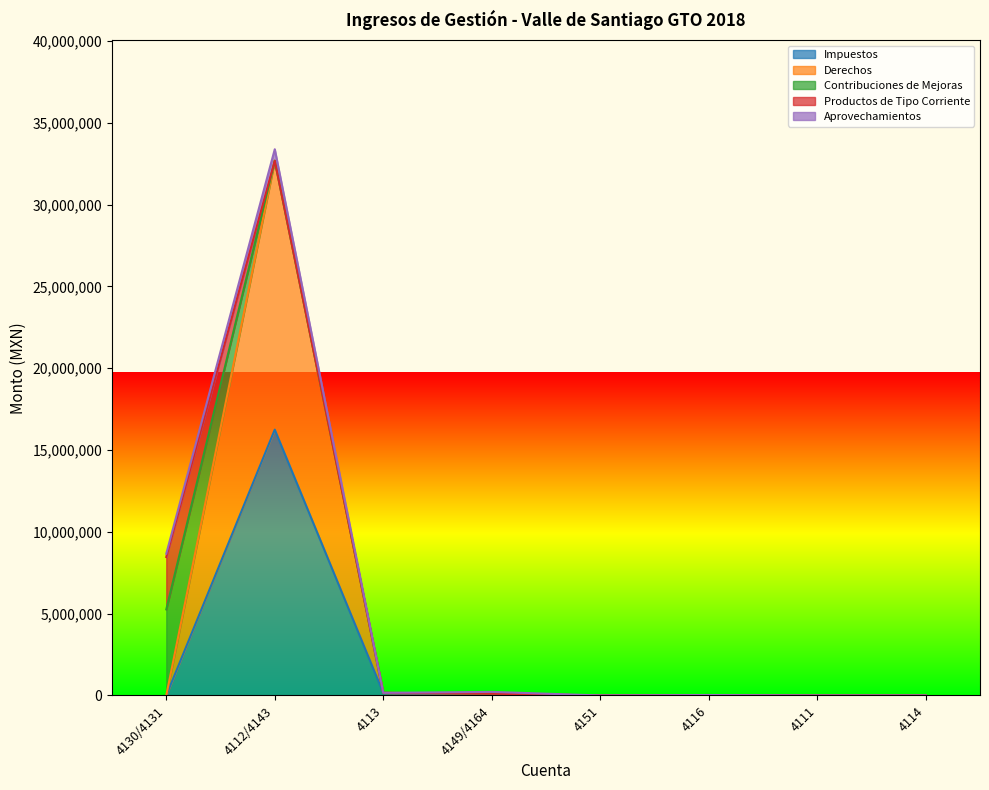

The value of Impuestos at 4113 is 161464.9. True or false?

True